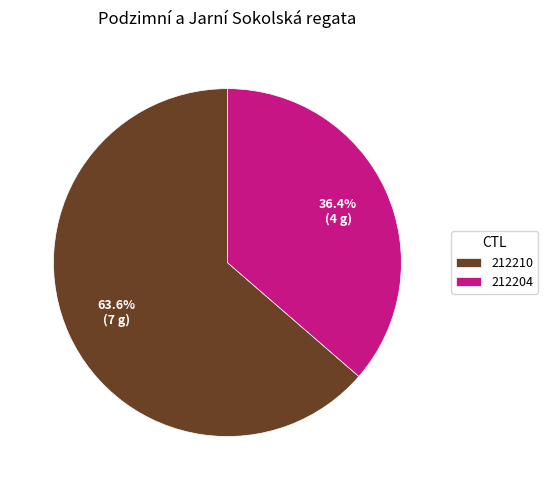

Does 212204 represent more than half of the total?

No